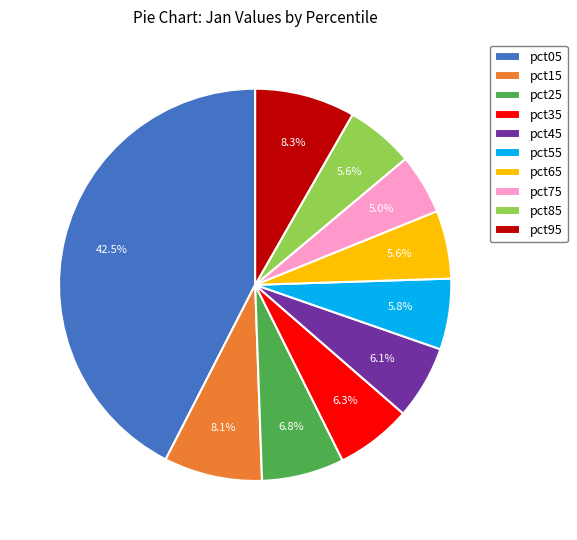

Which has a higher value, pct85 or pct35?

pct35